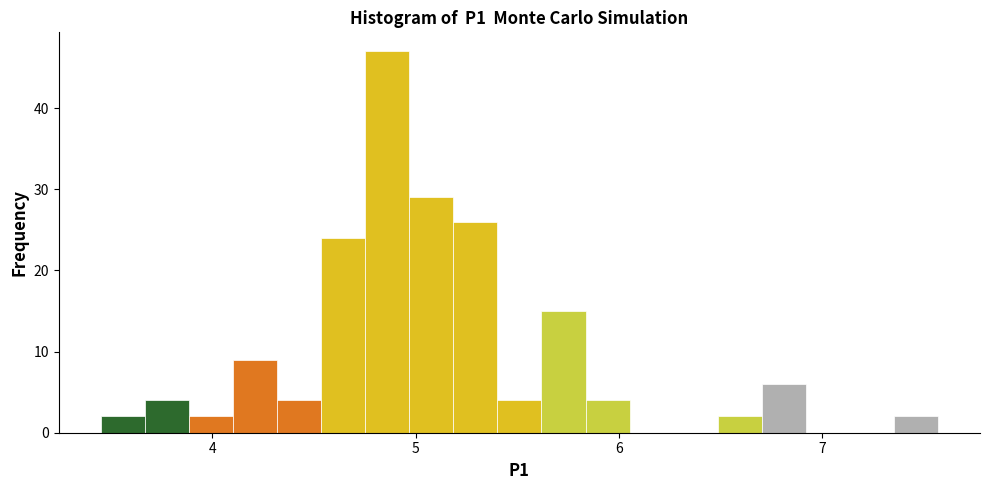

Around what value on the x-axis is the tallest bar? Give the approximate position of its centre, as read against the axis.

4.9